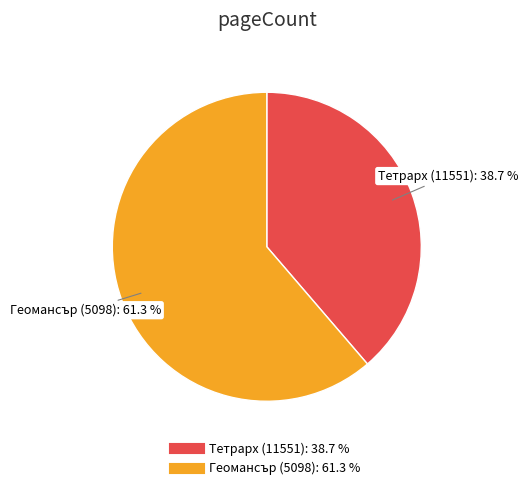

Combined, do Геомансър (5098) and Тетрарх (11551) account for over 50%?

Yes